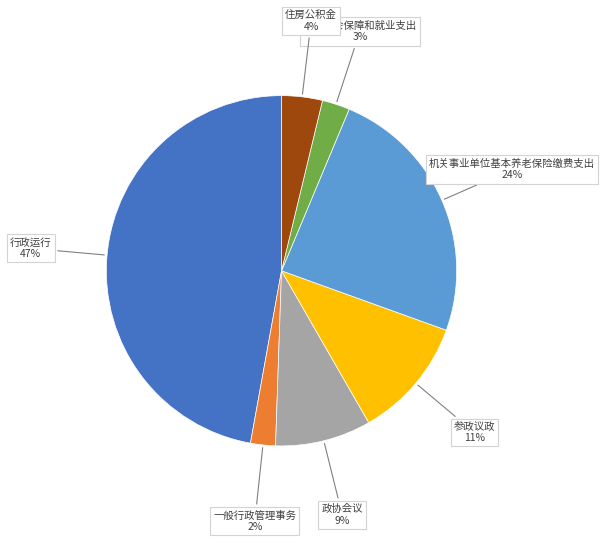

Does any single category account for the majority?

No